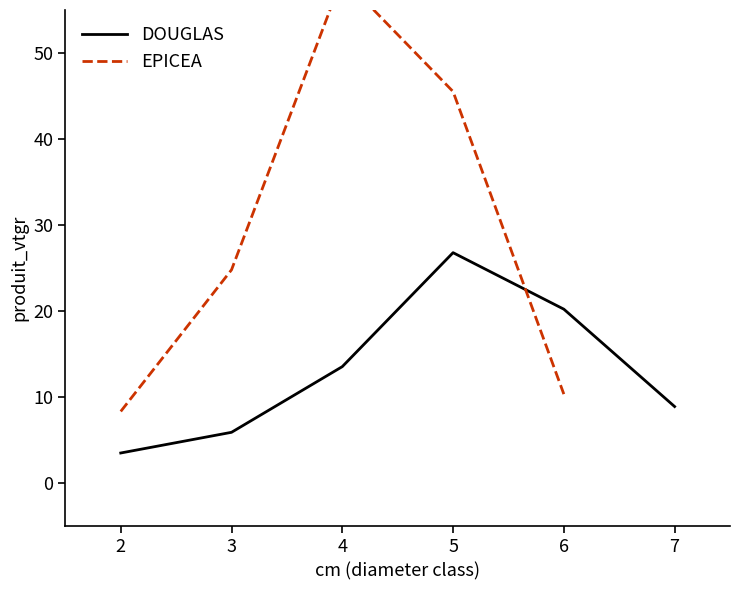

Which category has the highest value in the DOUGLAS series?

5